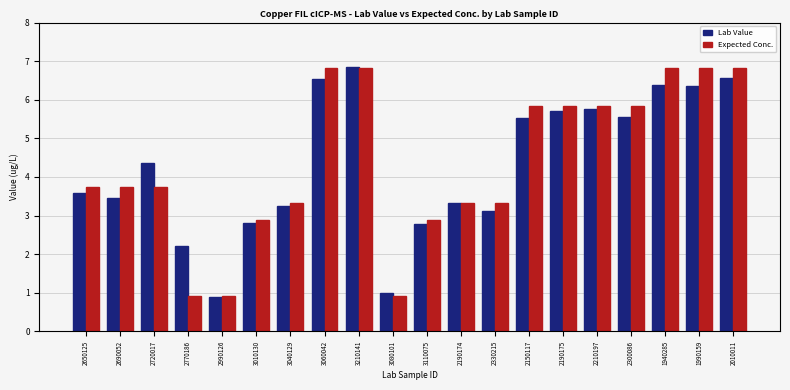

What is the minimum value for Expected Conc.?

0.9